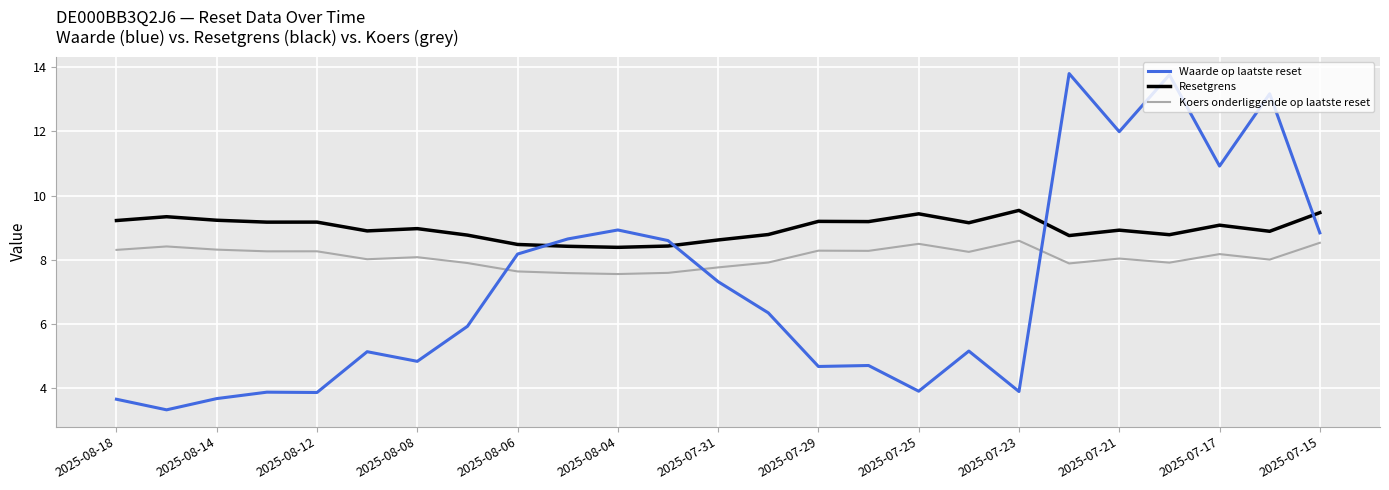

What is the difference between the maximum and minimum values in the Koers onderliggende op laatste reset series?

1.0